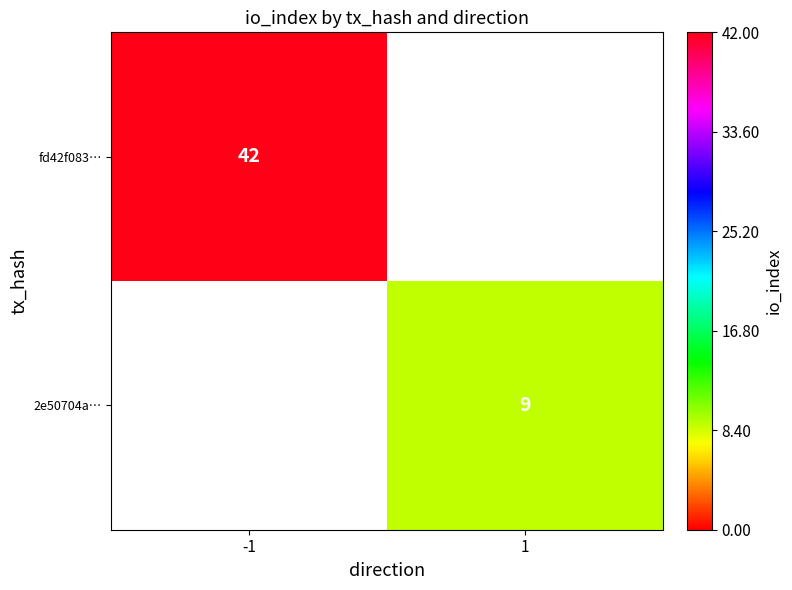

Which label corresponds to the smallest value in the chart?

1